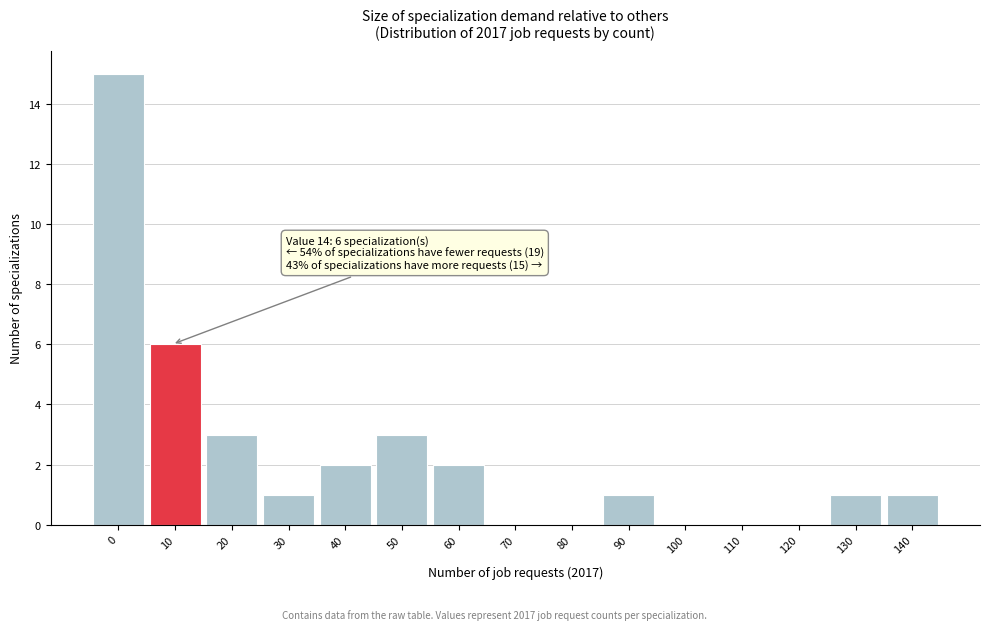

Reading left to right, transcribe all the data shown in this chart.

0=15	10=6	20=3	30=1	40=2	50=3	60=2	70=0	80=0	90=1	100=0	110=0	120=0	130=1	140=1